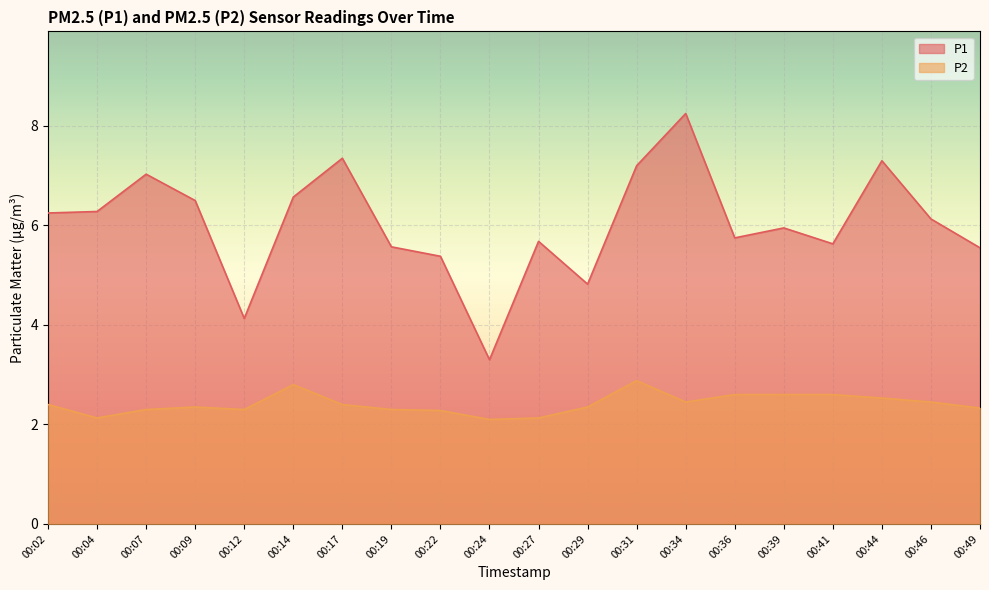

List the labels in order of P2 value, largest first.

00:31, 00:14, 00:36, 00:39, 00:41, 00:44, 00:34, 00:46, 00:02, 00:17, 00:09, 00:29, 00:49, 00:07, 00:12, 00:19, 00:22, 00:04, 00:27, 00:24